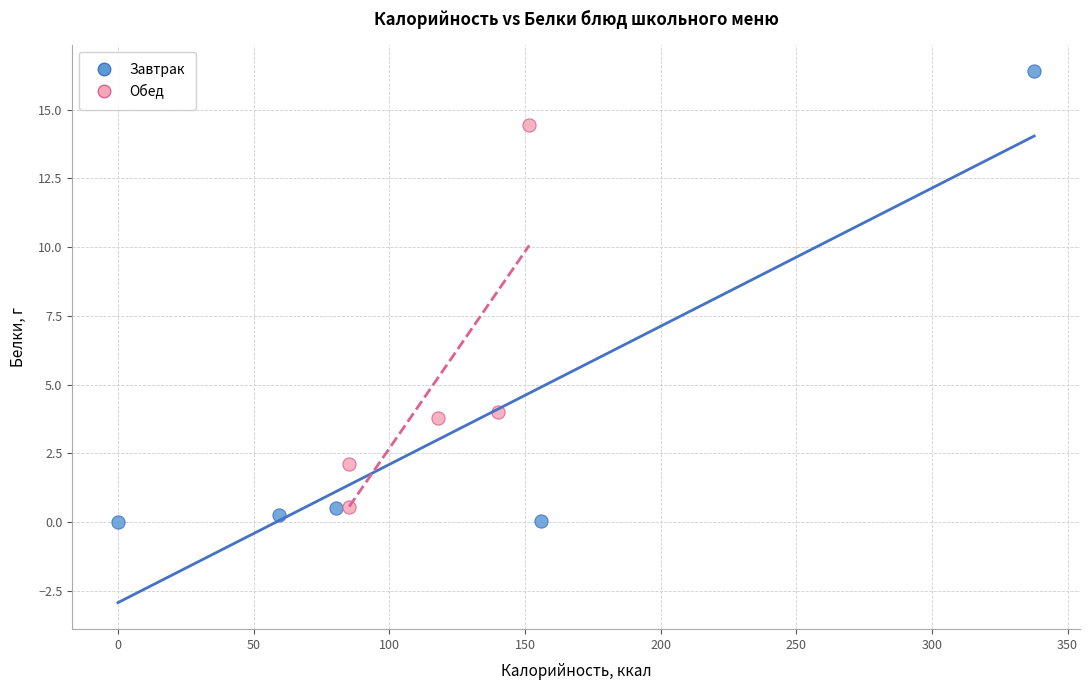

Which series reaches the maximum Y coordinate?

Завтрак